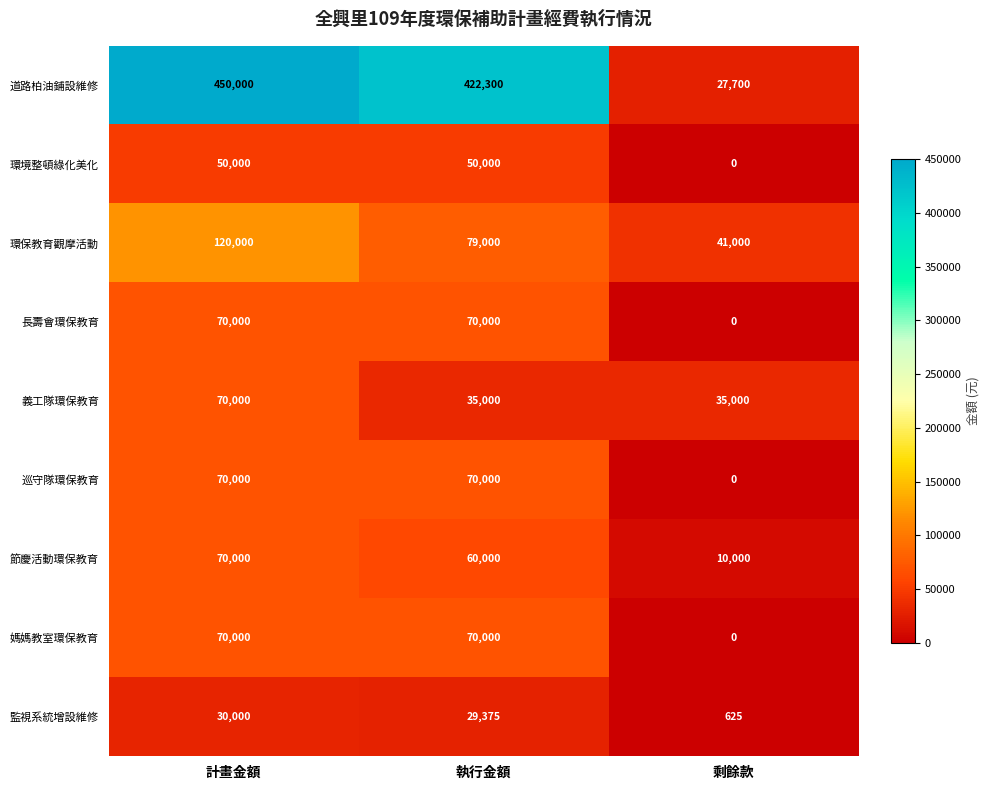

Between 執行金額 and 剩餘款, which series saw the biggest shift?

道路柏油鋪設維修